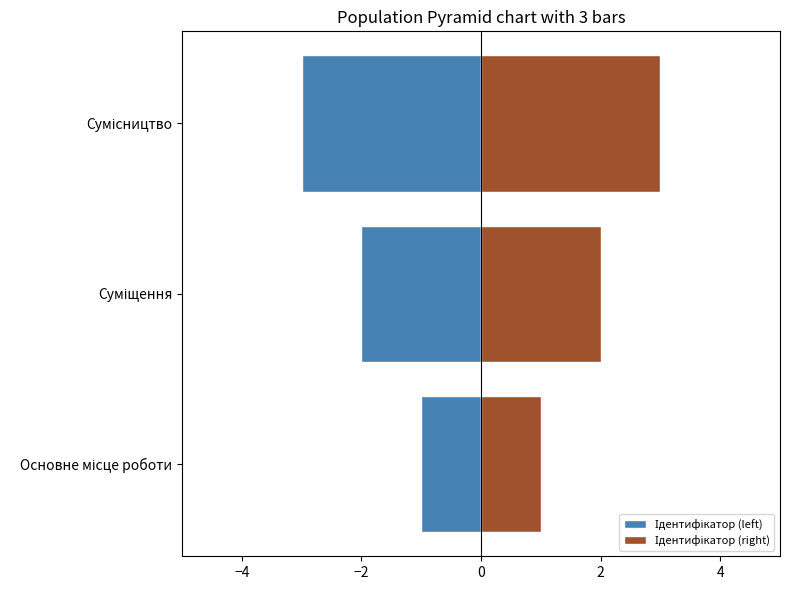

Rank the series by their maximum value, from highest to lowest.

Ідентифікатор (right), Ідентифікатор (left)